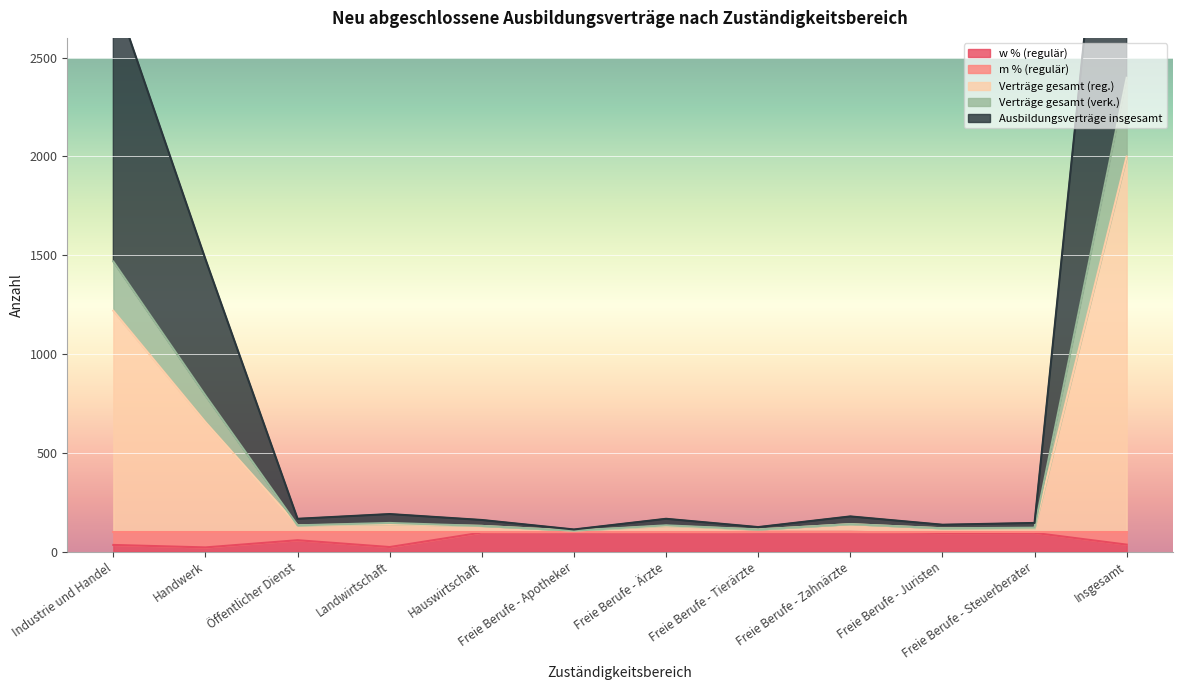

What is the average value of the Verträge gesamt (reg.) series?

416.5